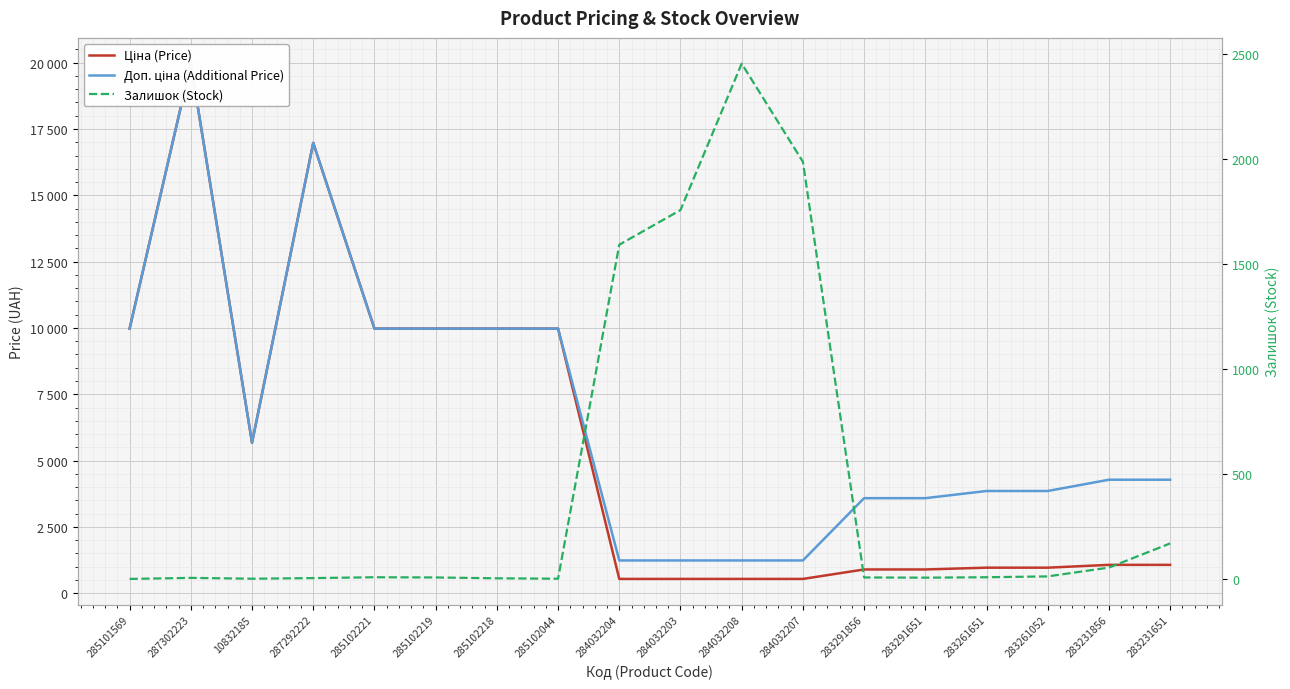

At which label is Залишок (Stock) closest to 1226?

284032204